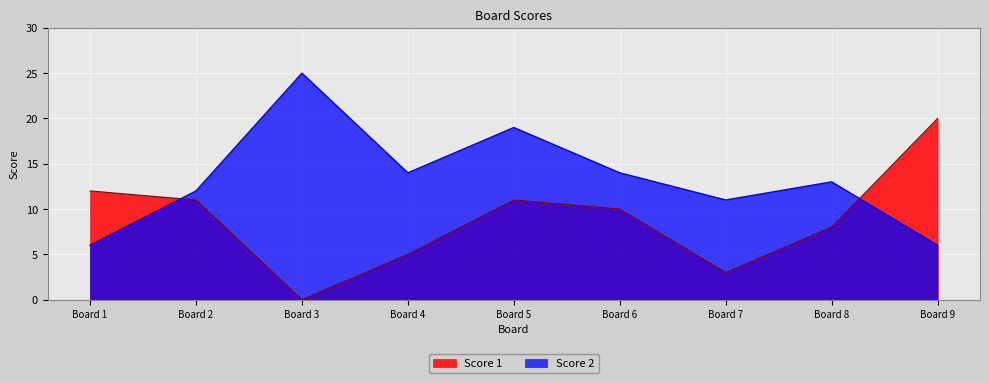

Rank the series by their average value, from lowest to highest.

Score 1, Score 2